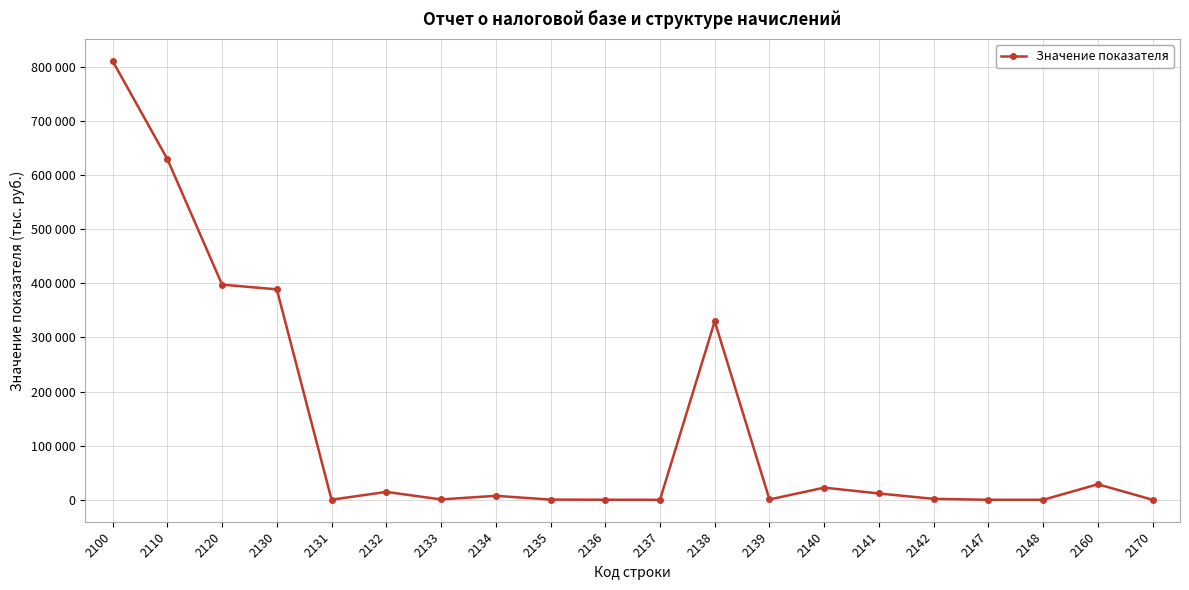

Does the chart have visible grid lines?

Yes